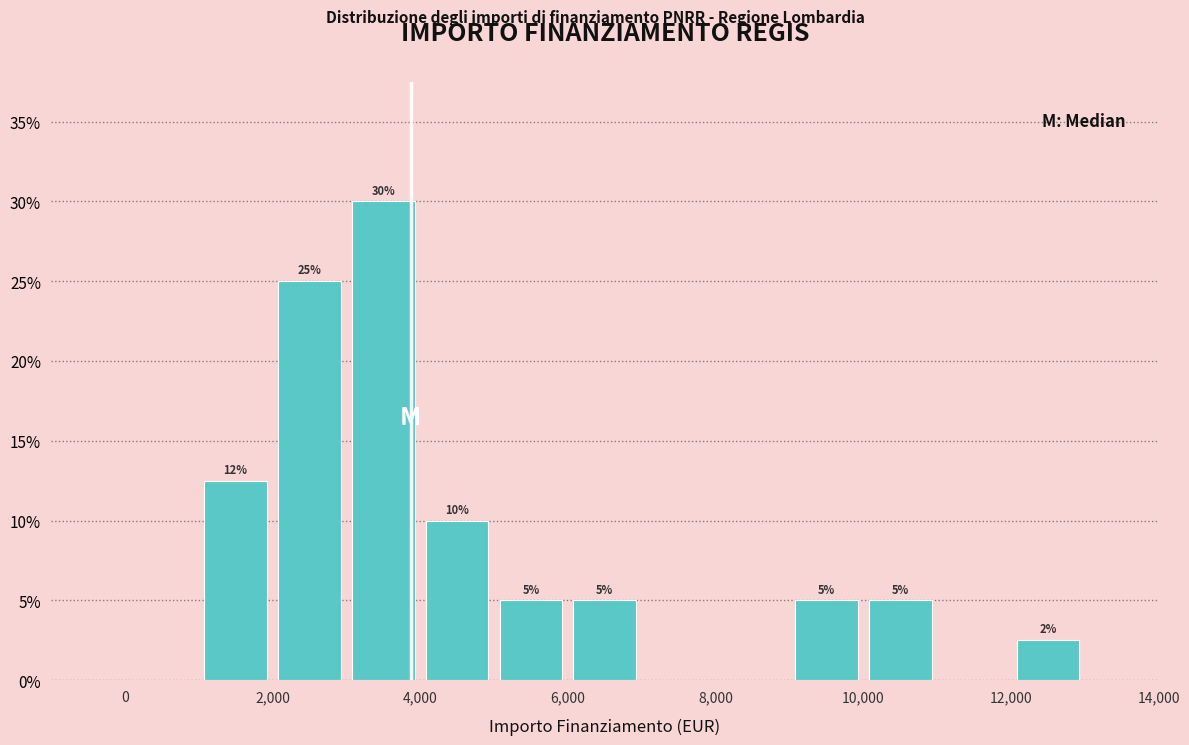

Which range on the x-axis has the tallest bar?

3000 to 4000